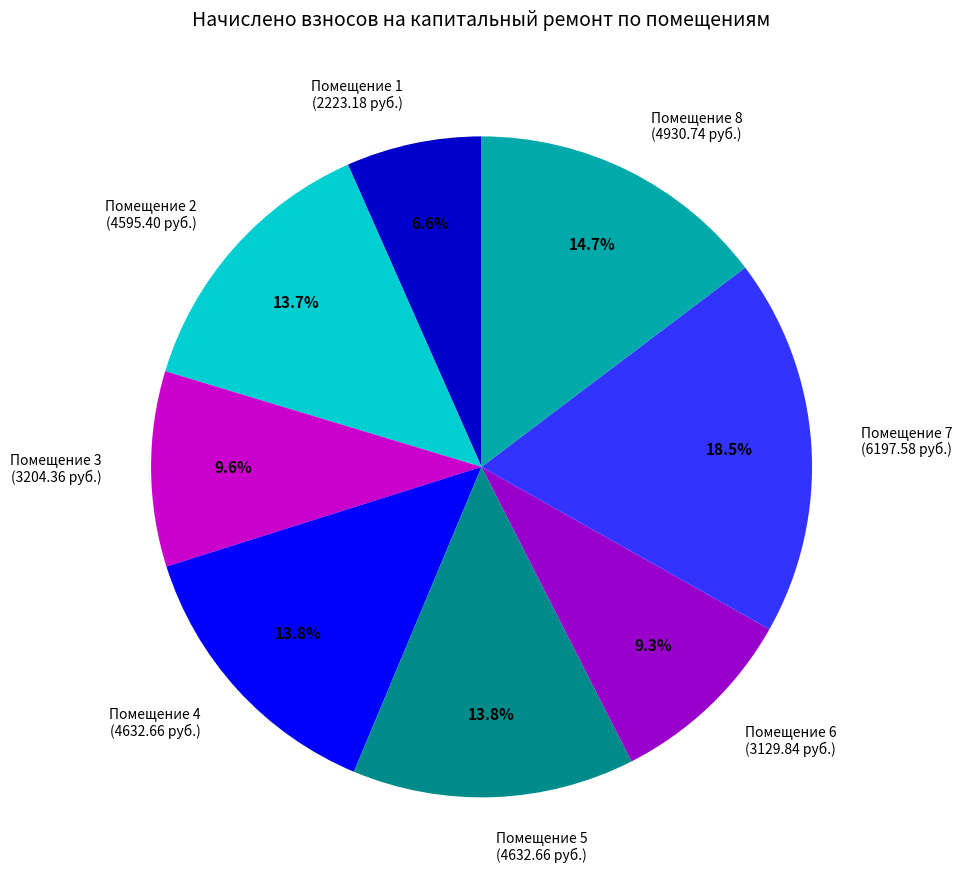

Combined, do Помещение 3 (3204.36 руб.) and Помещение 6 (3129.84 руб.) account for over 50%?

No